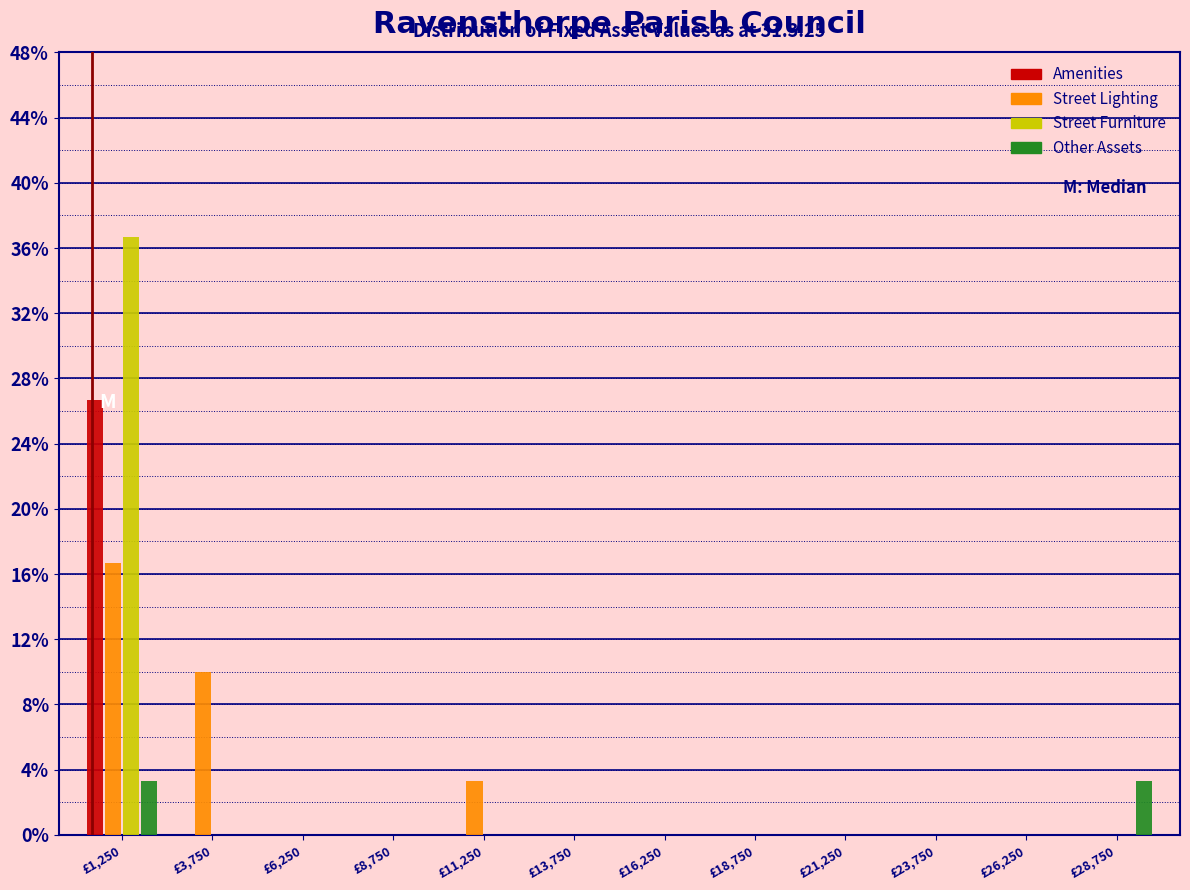

In the Amenities series, which range on the x-axis has the tallest bar?

0 to 2500